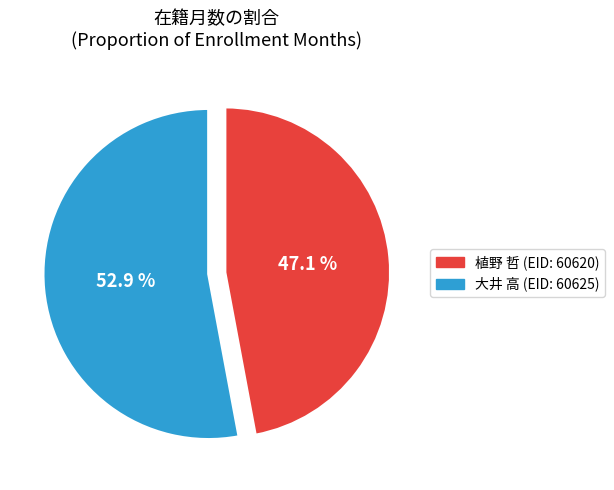

Is there a majority slice in this chart?

Yes